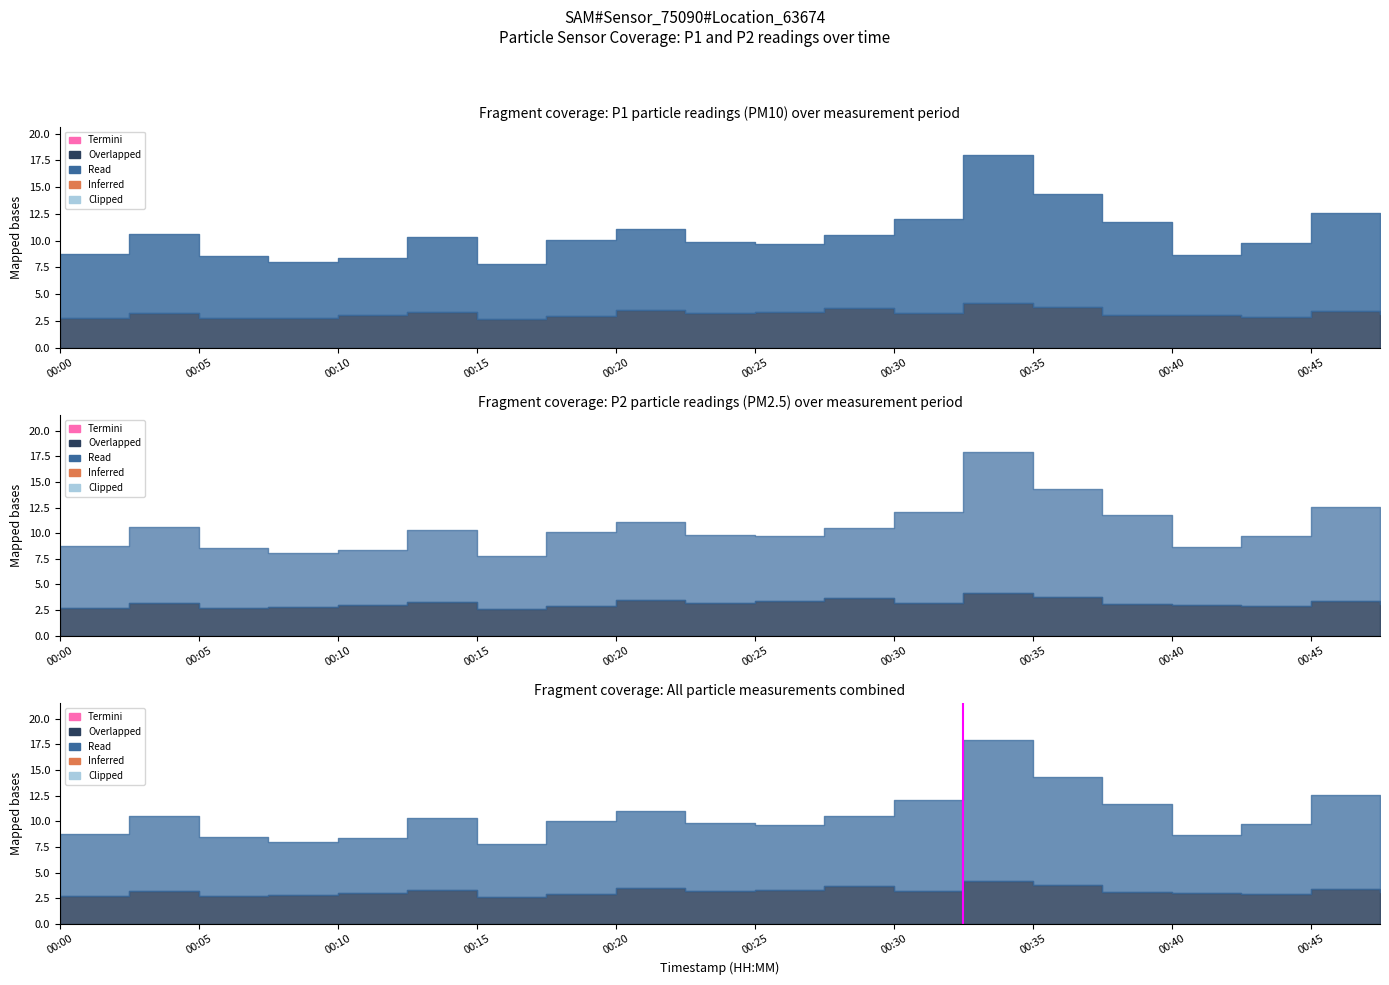

Does the chart have visible grid lines?

No